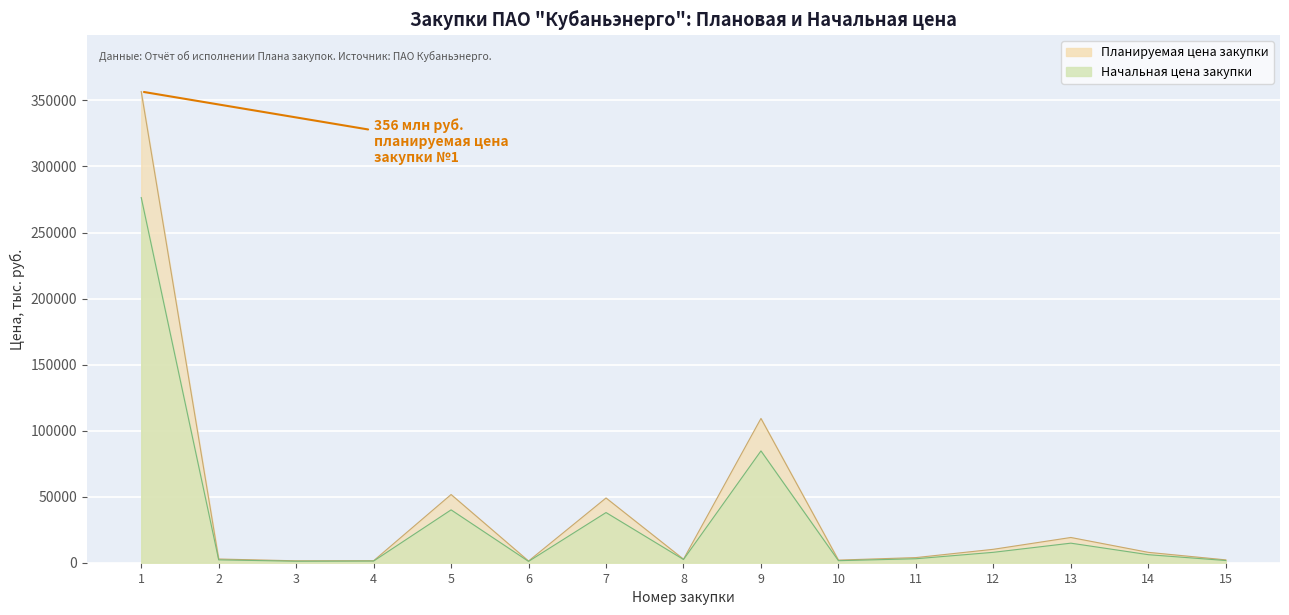

Reading left to right, extract all data points from this chart.

Планируемая (предельная) цена закупки: 1=356743	2=2806	3=1450	4=1495	5=51636	6=1298	7=49021	8=2674	9=109247	10=1988	11=3885	12=10167	13=19109	14=7858	15=2152
Начальная (предельная) цена закупки: 1=276476	2=2174	3=1124	4=1271	5=40018	6=1006	7=37992	8=2445	9=84667	10=1541	11=3011	12=7880	13=14810	14=6090	15=1668